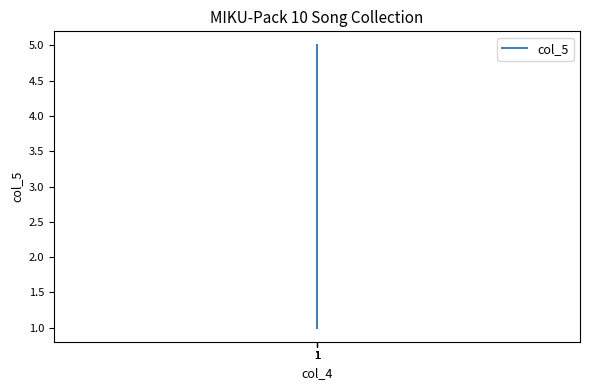

Rank the categories by value from highest to lowest.

1, 1, 1, 1, 1